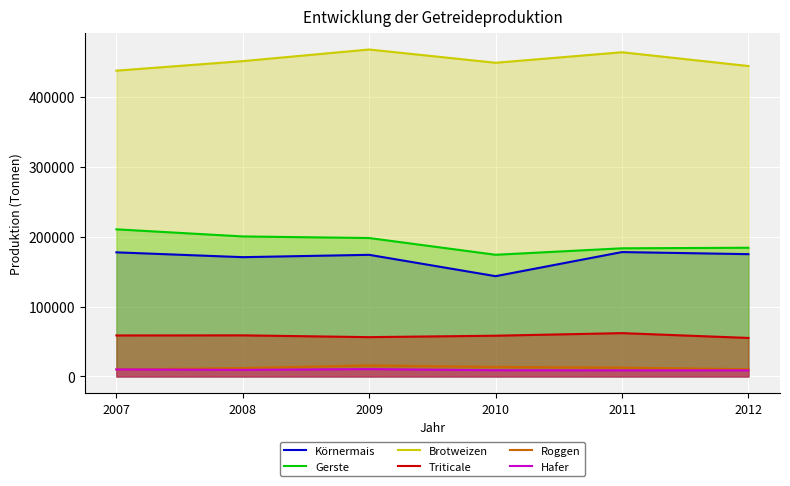

What is the difference between the highest and lowest values at 2008?

441651